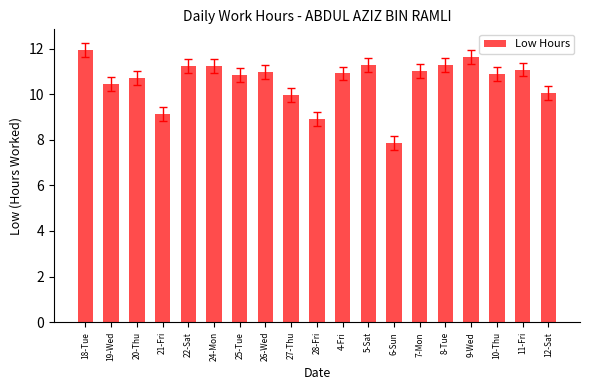

True or false: the data shows 10.4 at 19-Wed.

True